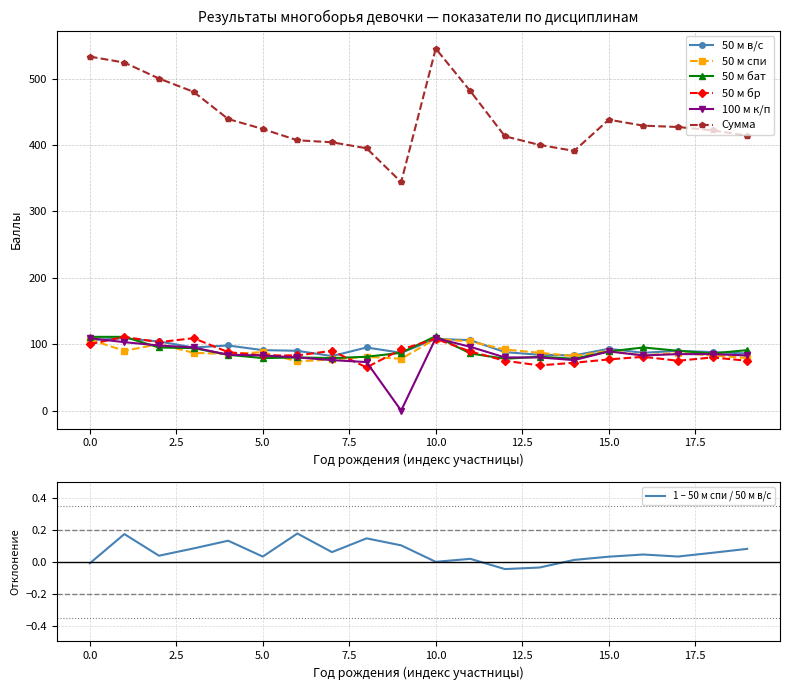

True or false: Сумма has more than 1 interior local peaks.

True